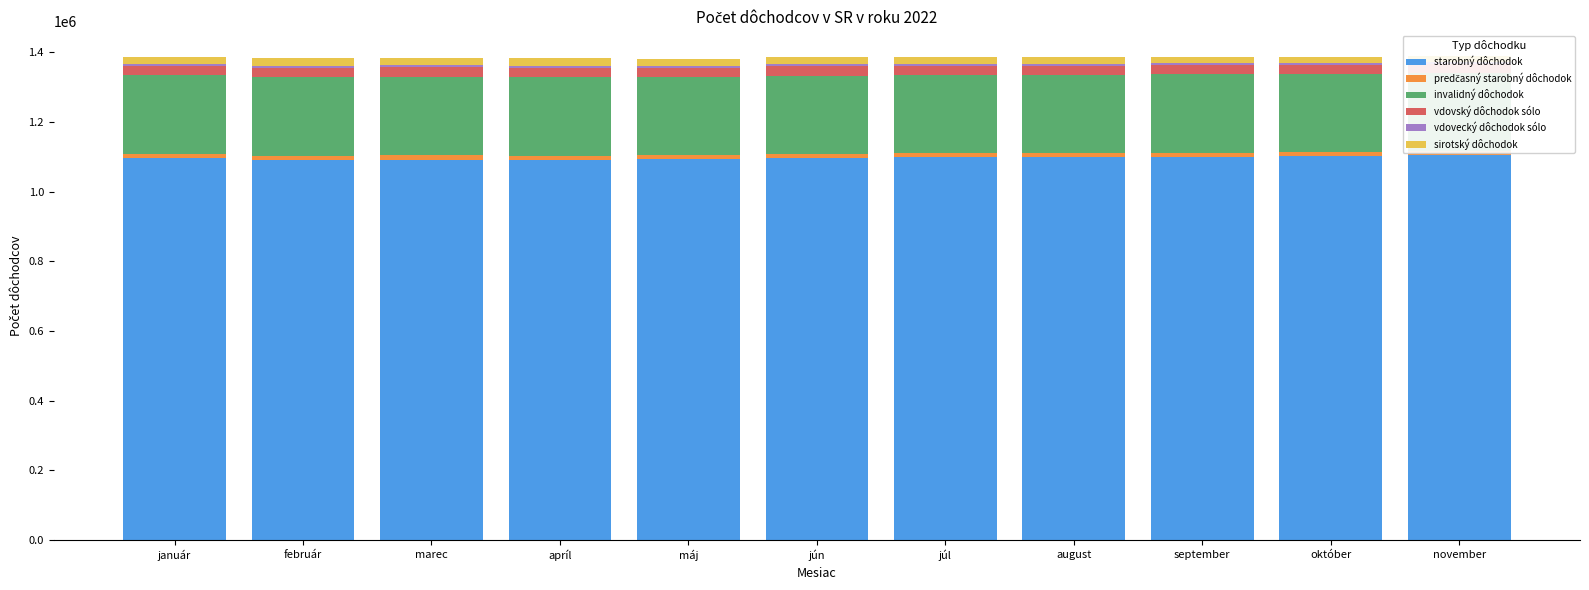

Is it true that starobný dôchodok equals 1775482 at január?

False